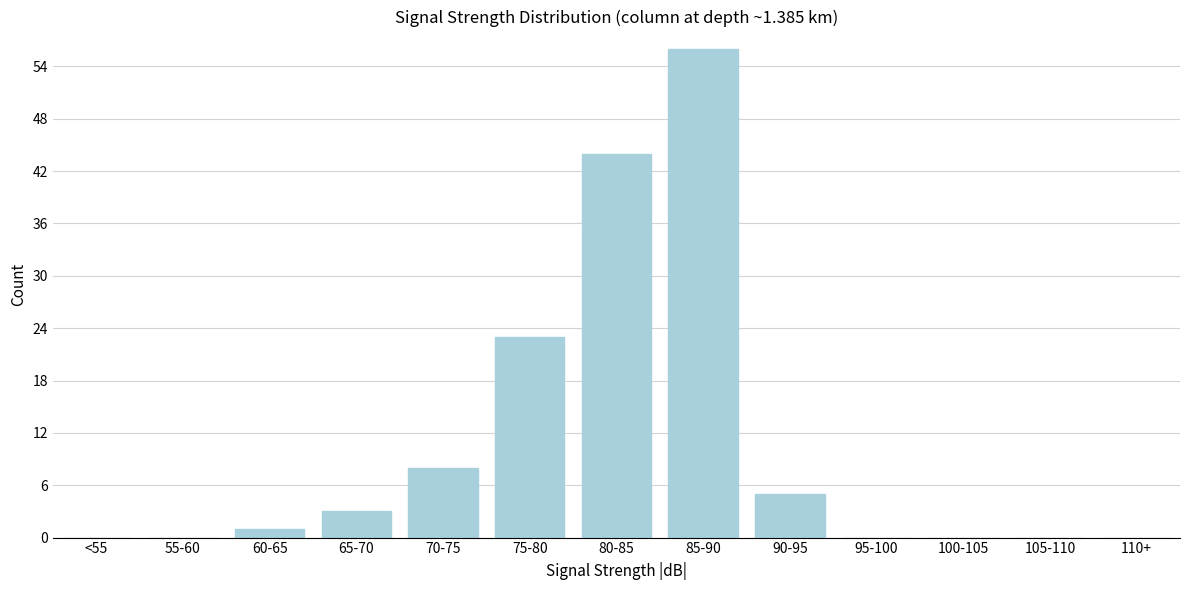

Reading right to left, transcribe all the data shown in this chart.

110+=0	105-110=0	100-105=0	95-100=0	90-95=5	85-90=56	80-85=44	75-80=23	70-75=8	65-70=3	60-65=1	55-60=0	<55=0